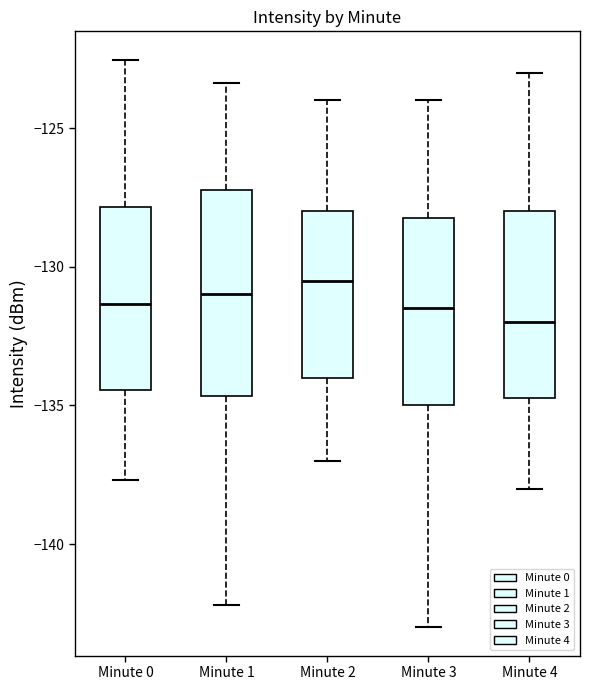

Which box has the lowest median line?

Minute 4